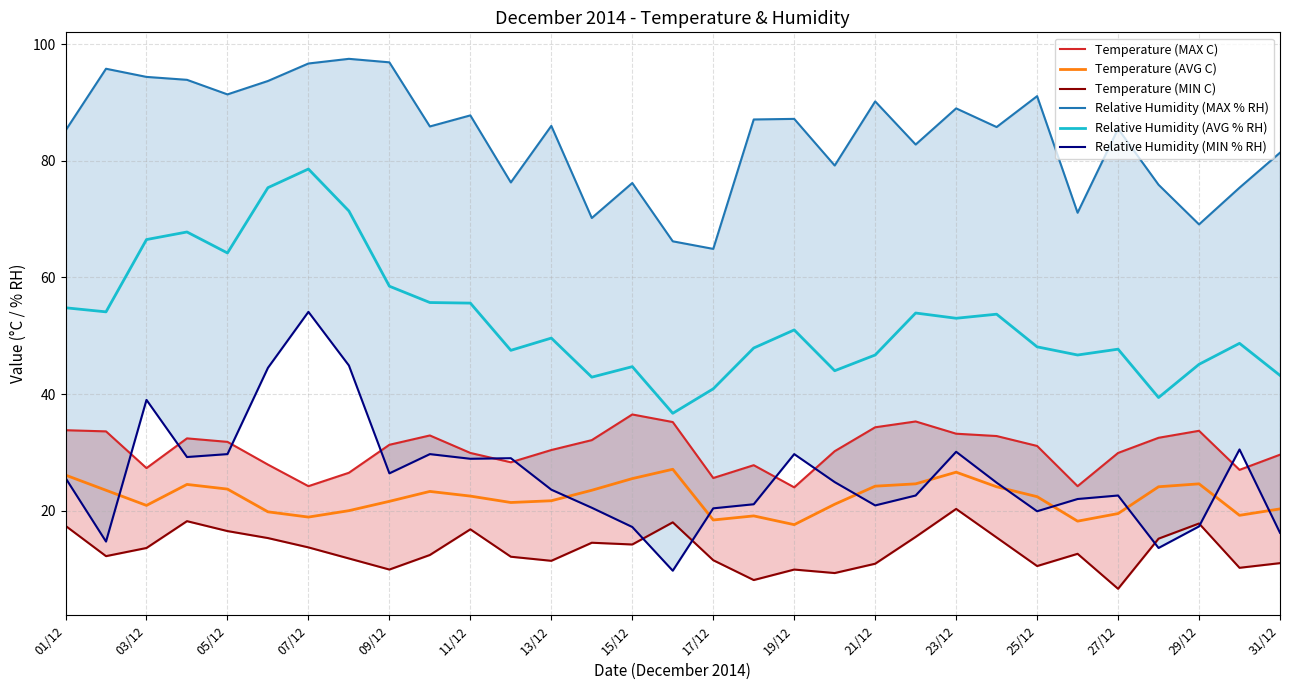

True or false: Relative Humidity (MIN % RH) and Relative Humidity (AVG % RH) cross at least once.

False